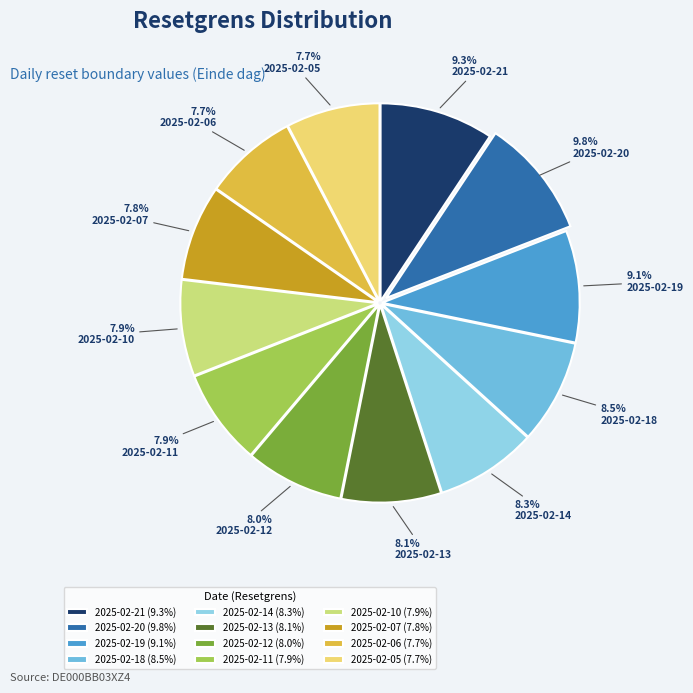

Is the sum of 2025-02-19 and 2025-02-20 greater than half?

No